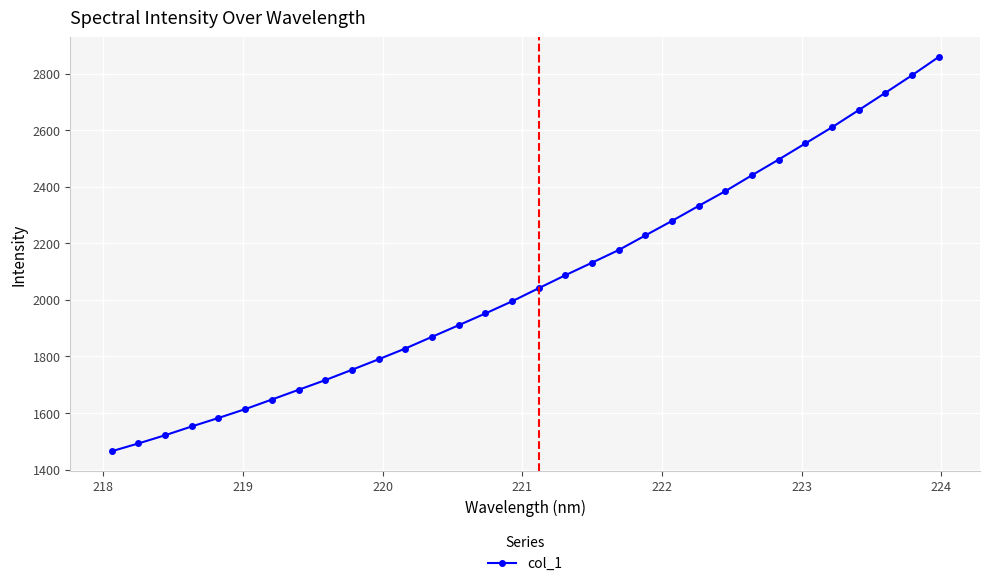

What is the greatest value displayed?

2858.4